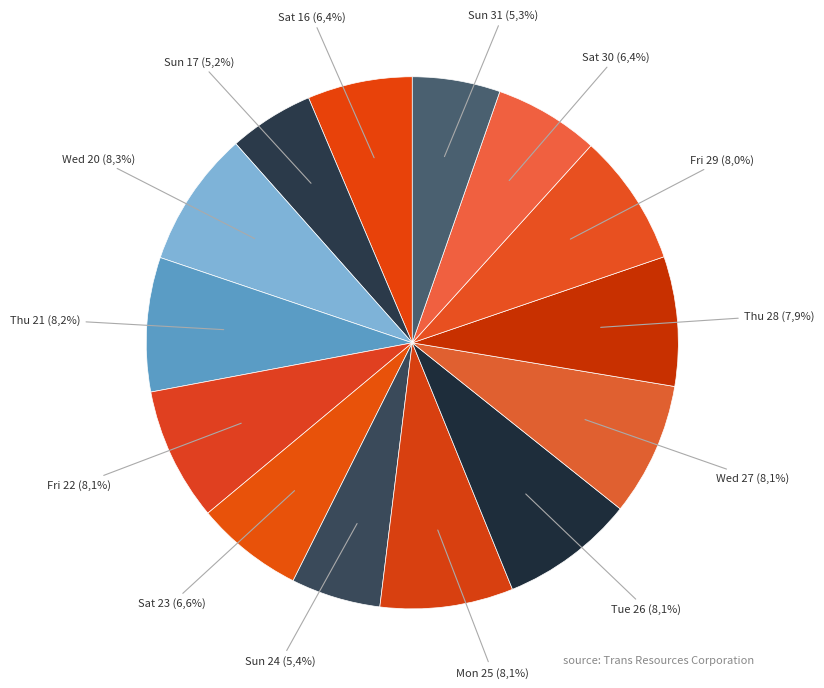

Does Thu 28 account for over 50% of the chart?

No